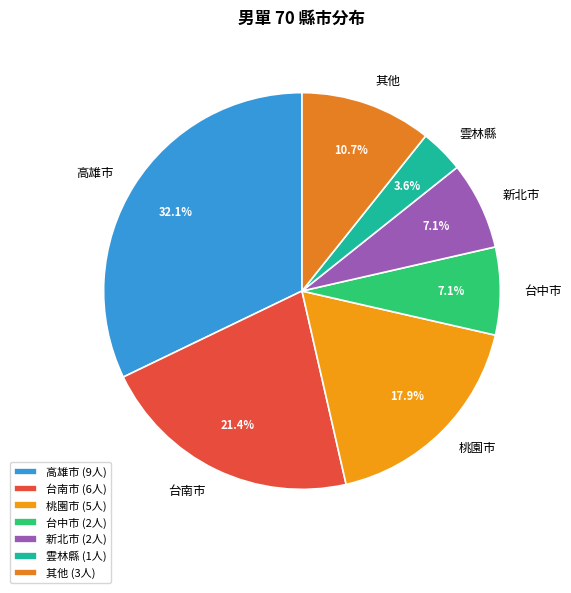

To the nearest percent, what is the difference between the largest and smallest slice percentages?

29%